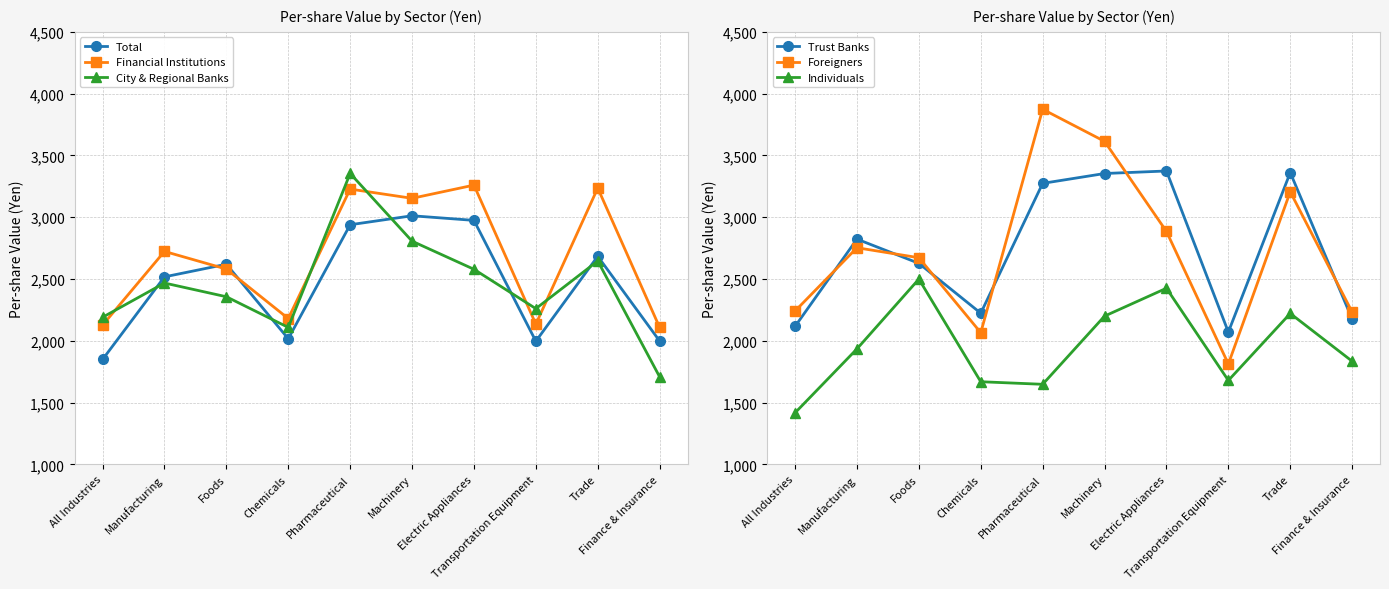

True or false: Individuals and Total cross at least once.

False